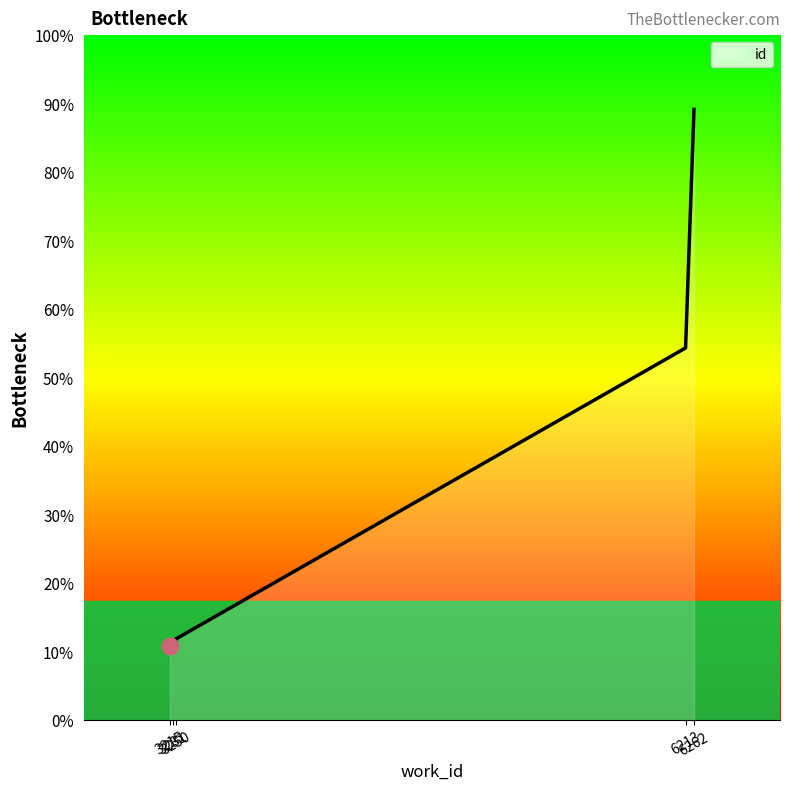

How many categories are shown in the chart?

9